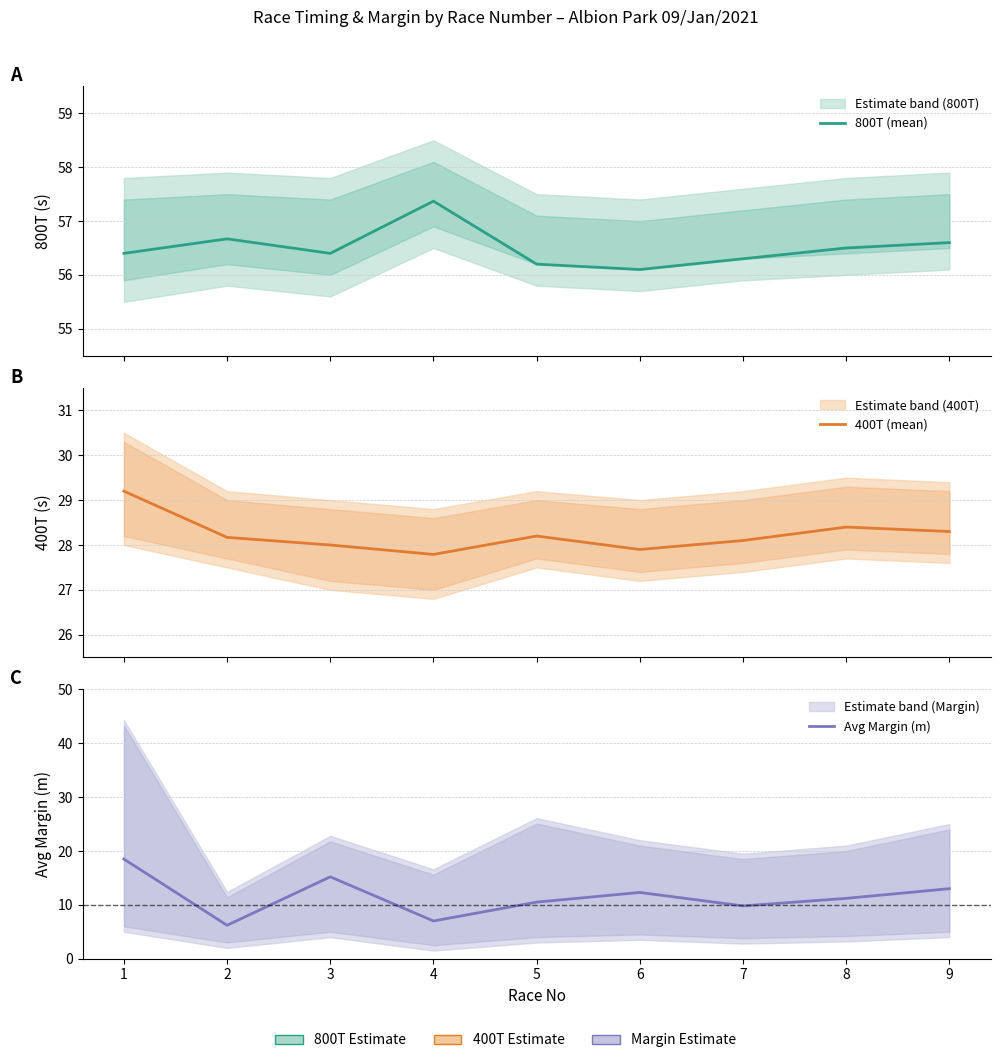

True or false: 800T (mean) and 400T (mean) intersect in this chart.

False